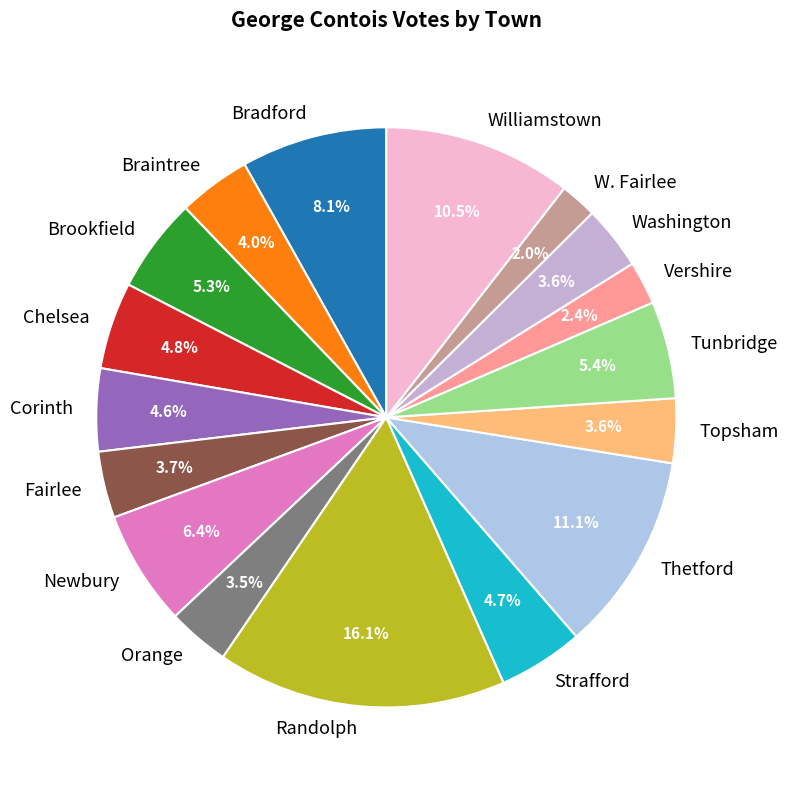

To the nearest percent, what is the combined percentage of Tunbridge and Braintree?

9%